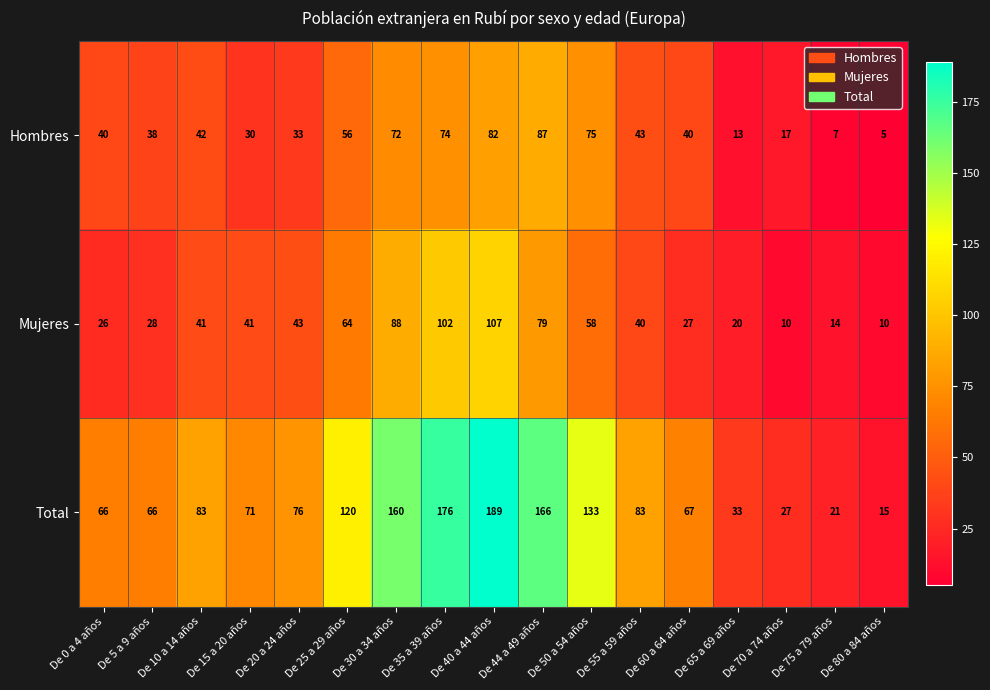

Which category has the highest value in the Mujeres series?

De 40 a 44 años